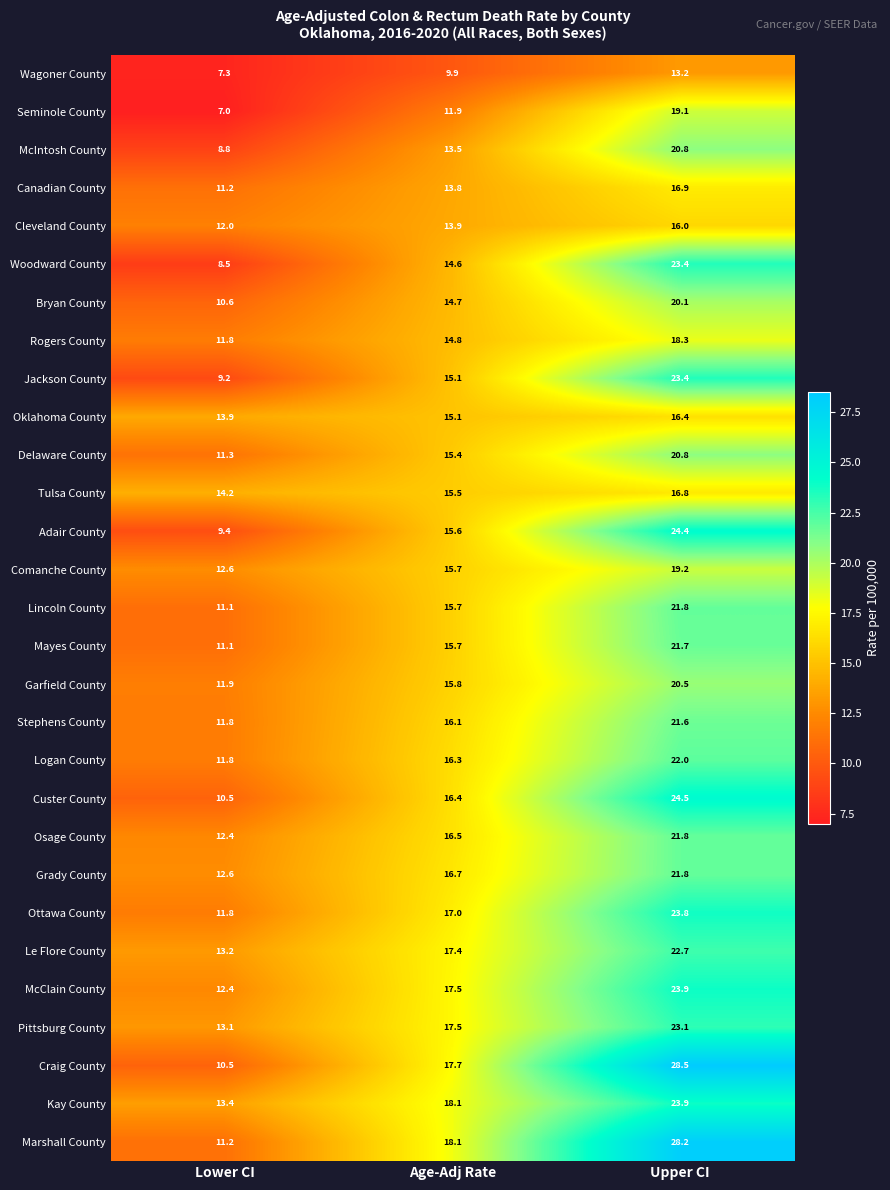

What is the minimum value shown in the chart?

7.0